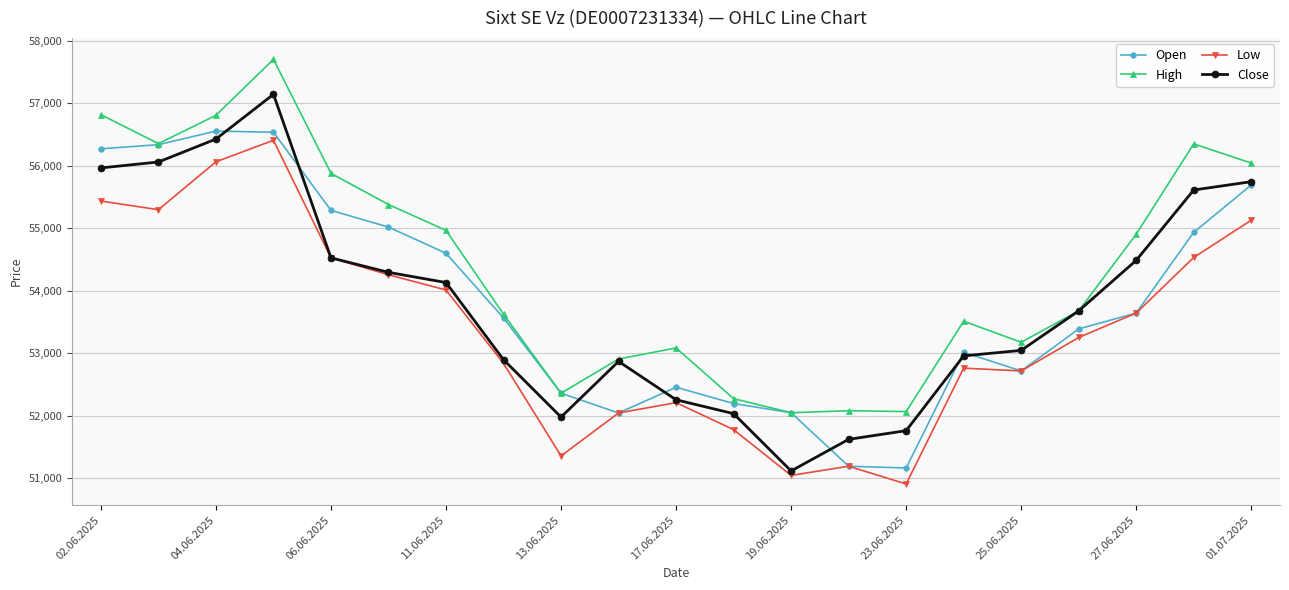

True or false: High and Low cross at least once.

False